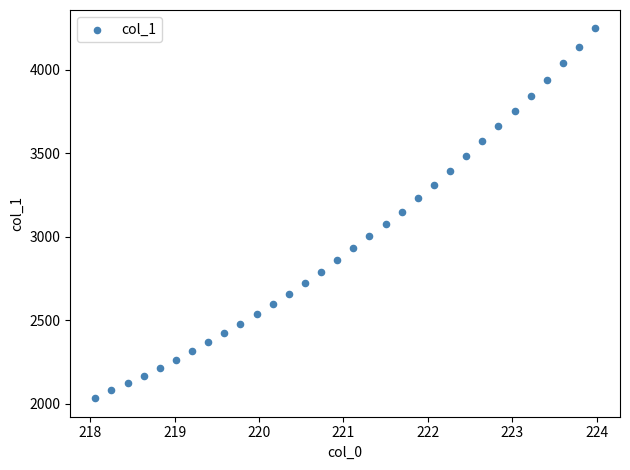

What is the range of Y values (max minus min)?

2213.0